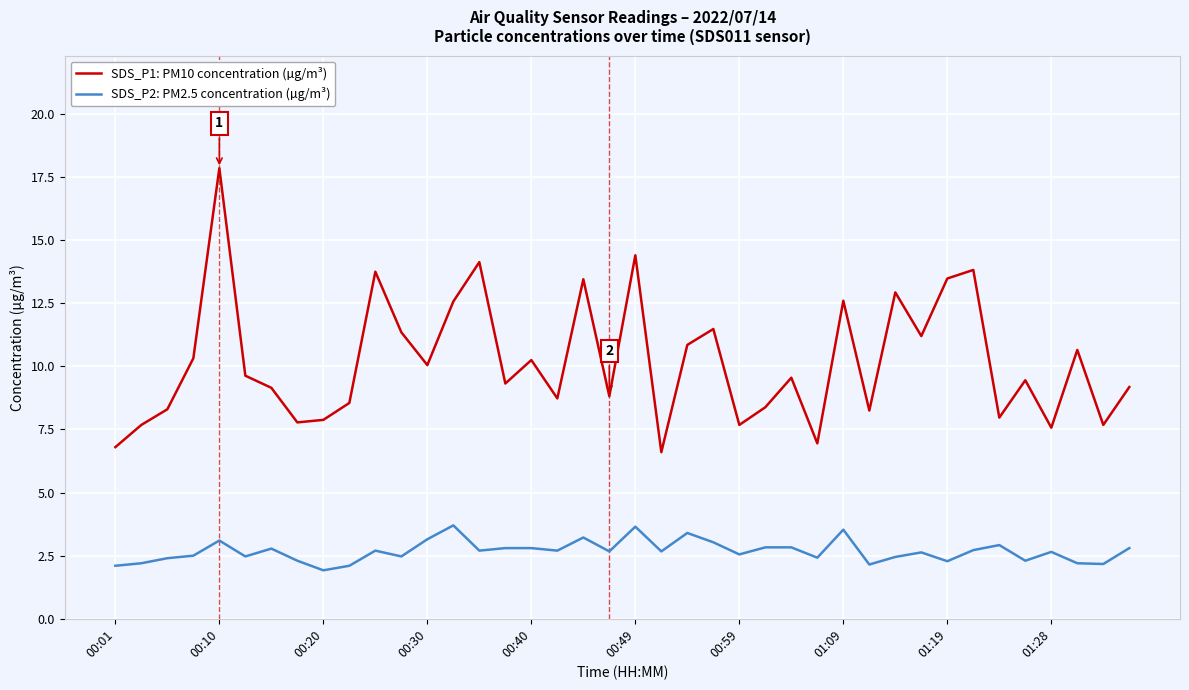

Which series has the widest spread of values?

SDS_P1: PM10 concentration (µg/m³)